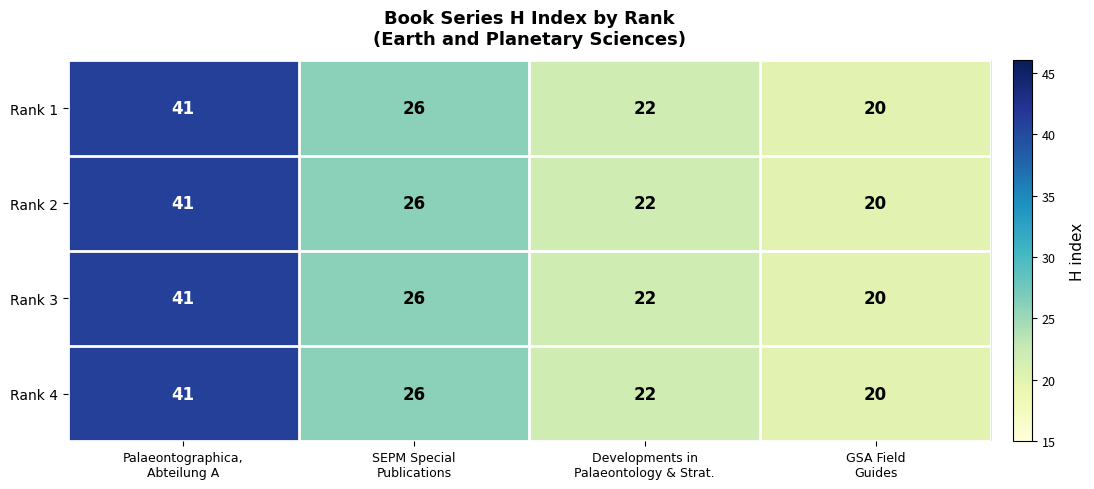

At which category is the sum across all series the highest?

Palaeontographica,
Abteilung A